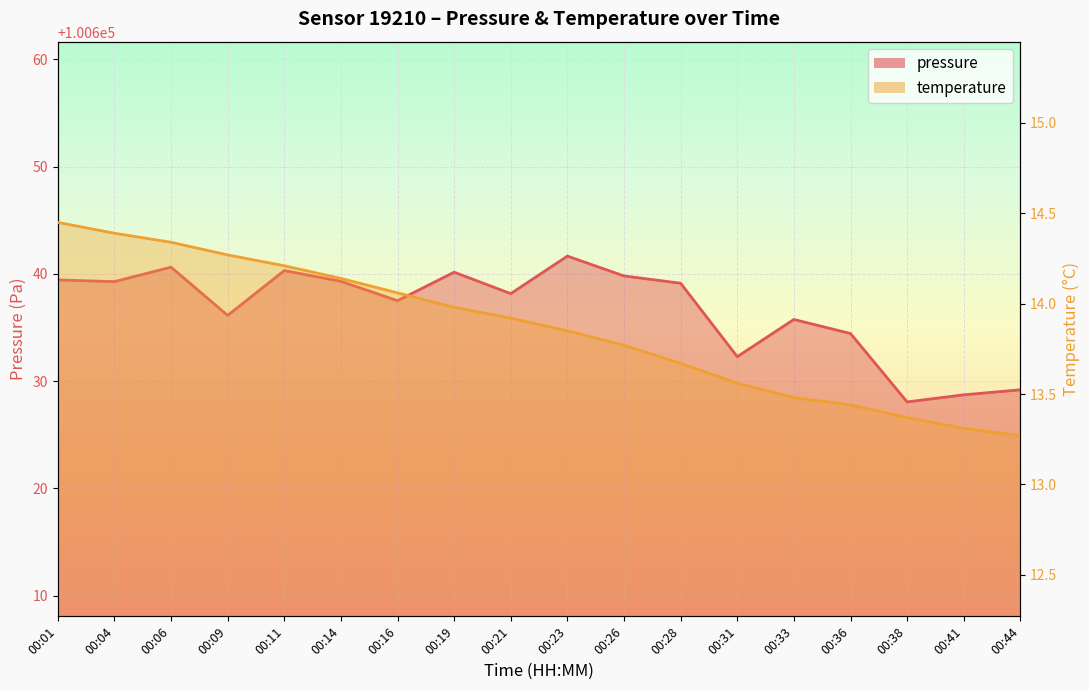

True or false: temperature and pressure intersect in this chart.

False